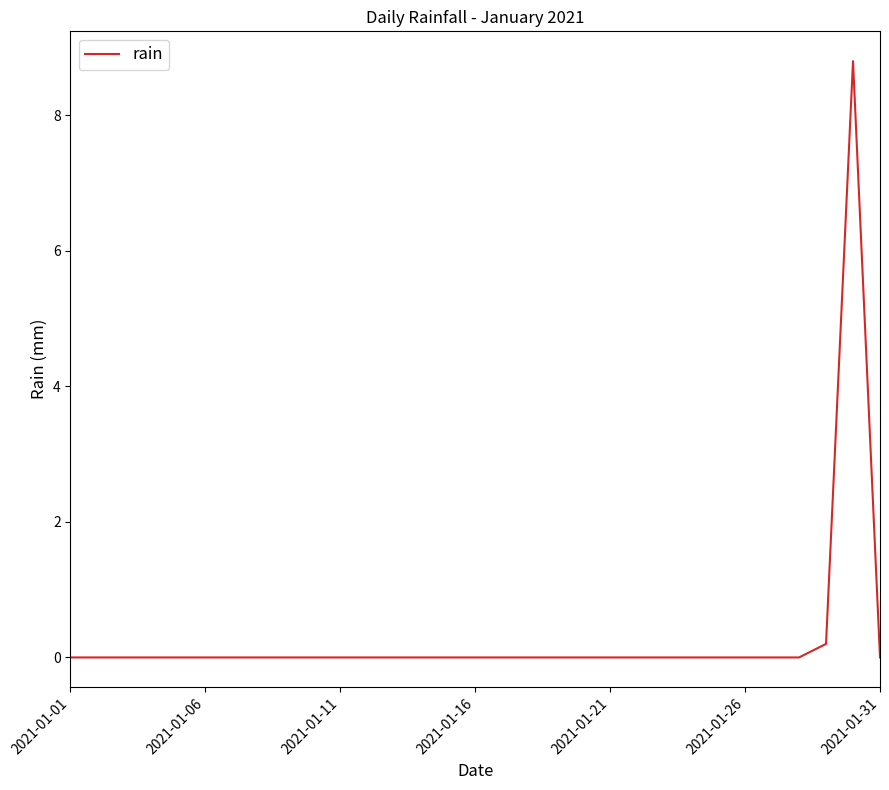

What is the difference between the second highest and second lowest values?

0.2